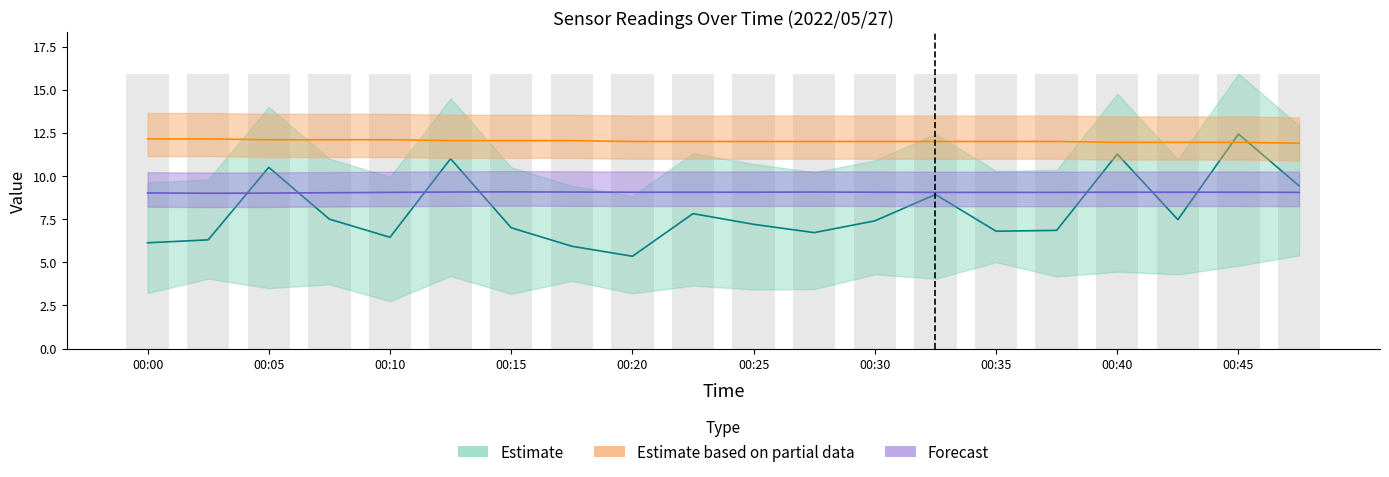

How many data points in SDS_P1 are less than 7?

8